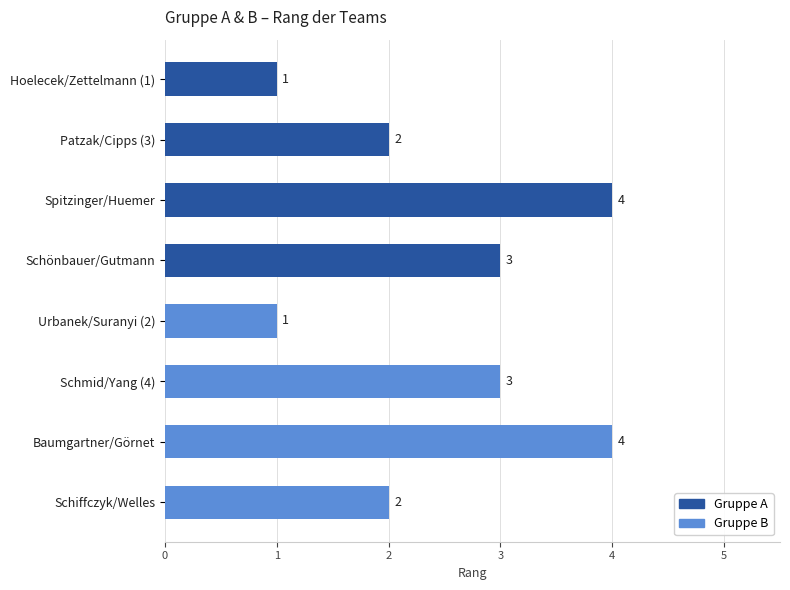

Reading top to bottom, extract all data points from this chart.

1	2	4	3	1	3	4	2